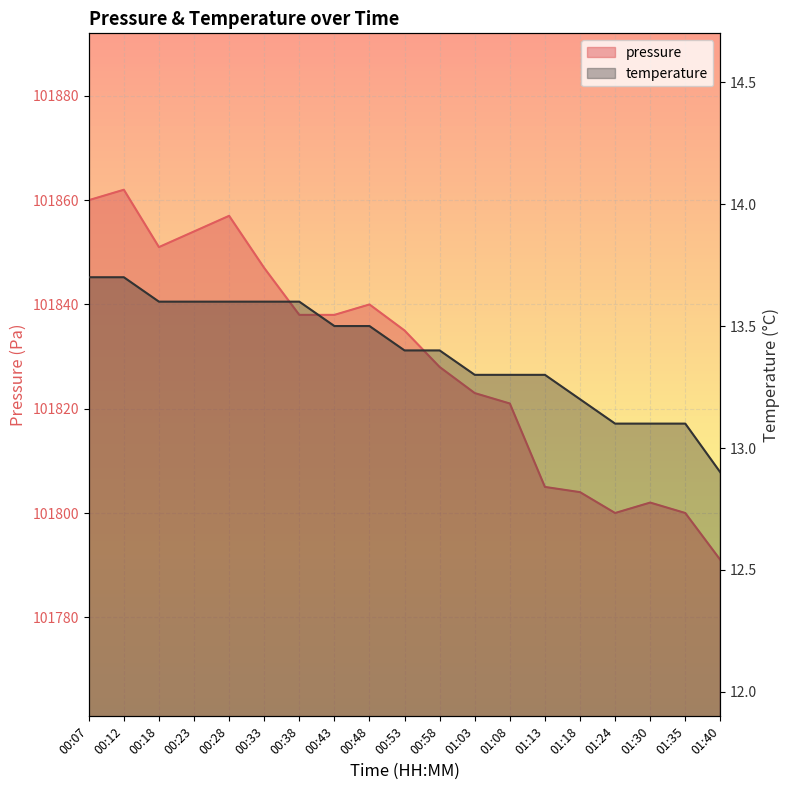

What is the difference between the second highest and minimum values in the pressure series?

69.0